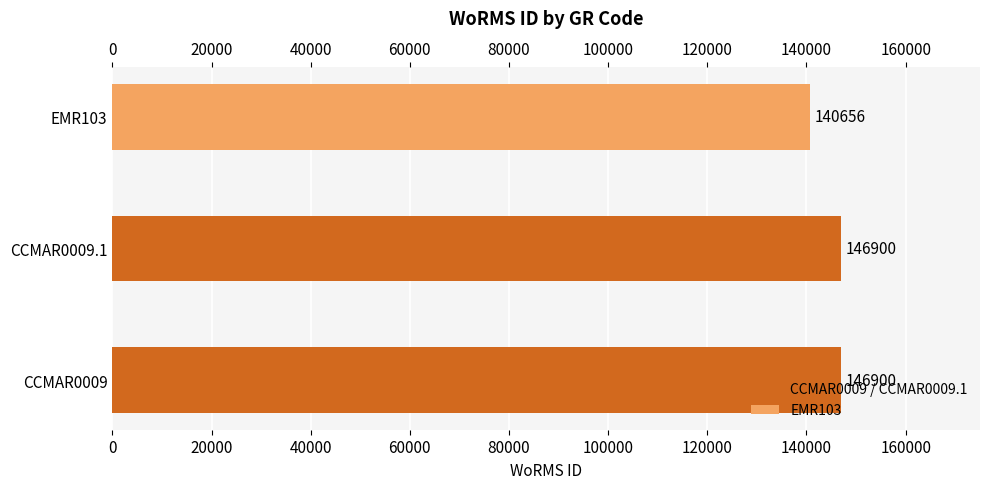

What is the sum of all values?

434456